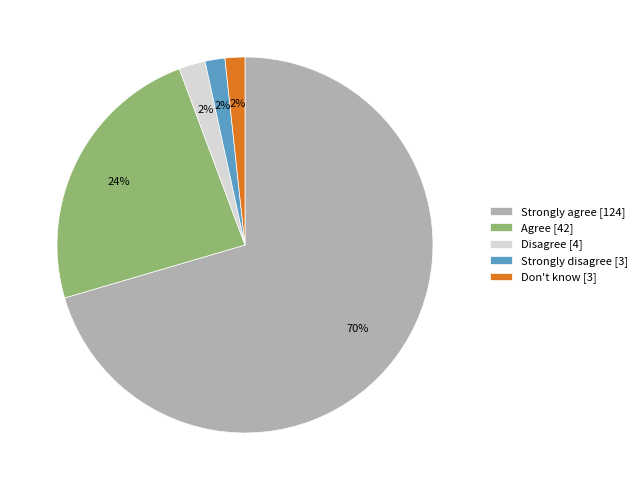

Does Agree [42] represent more than half of the total?

No